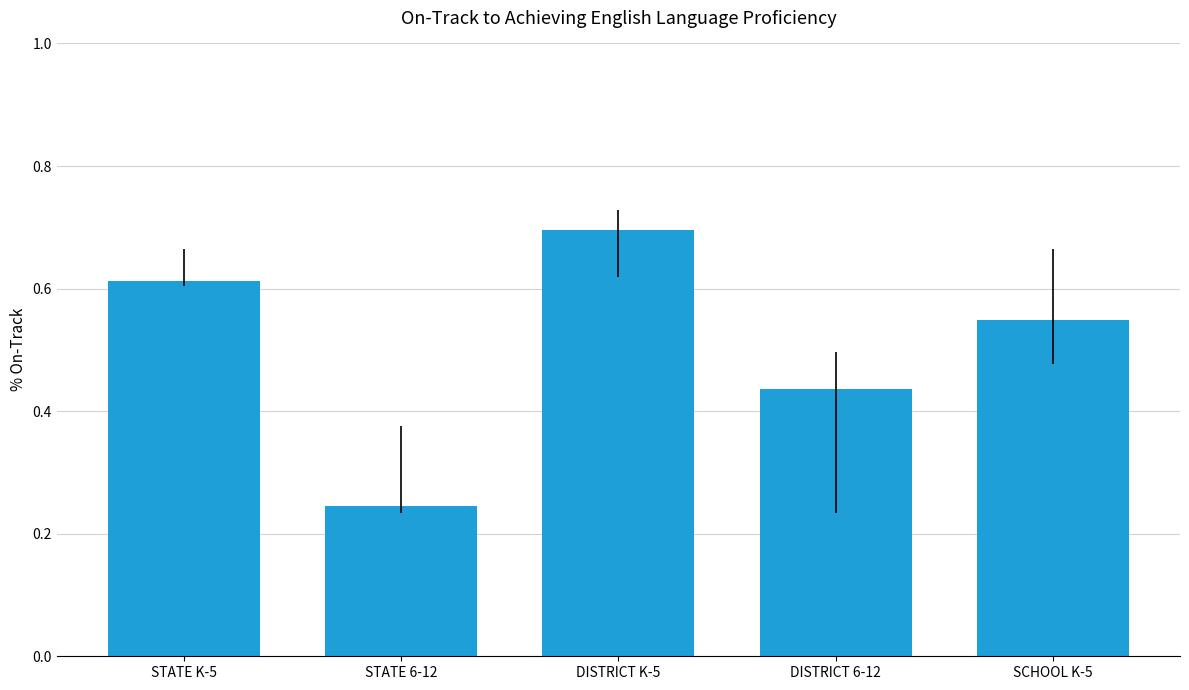

What is the label of the 1st bar from the left?

STATE K-5